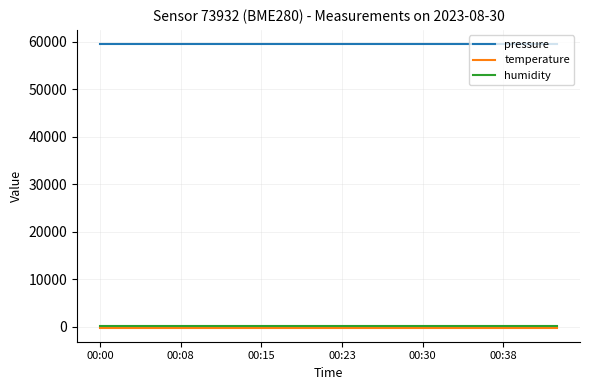

Which series has the largest total across all categories?

pressure